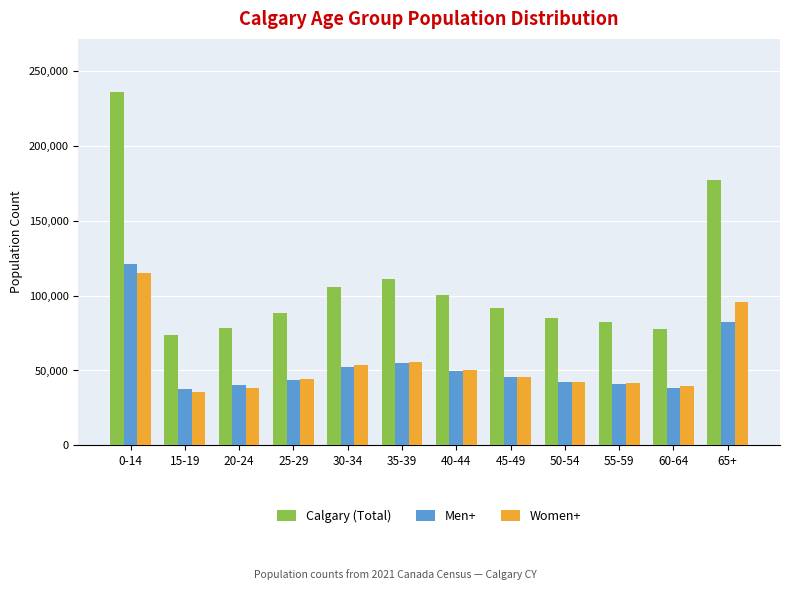

Does the chart contain stacked bars?

No